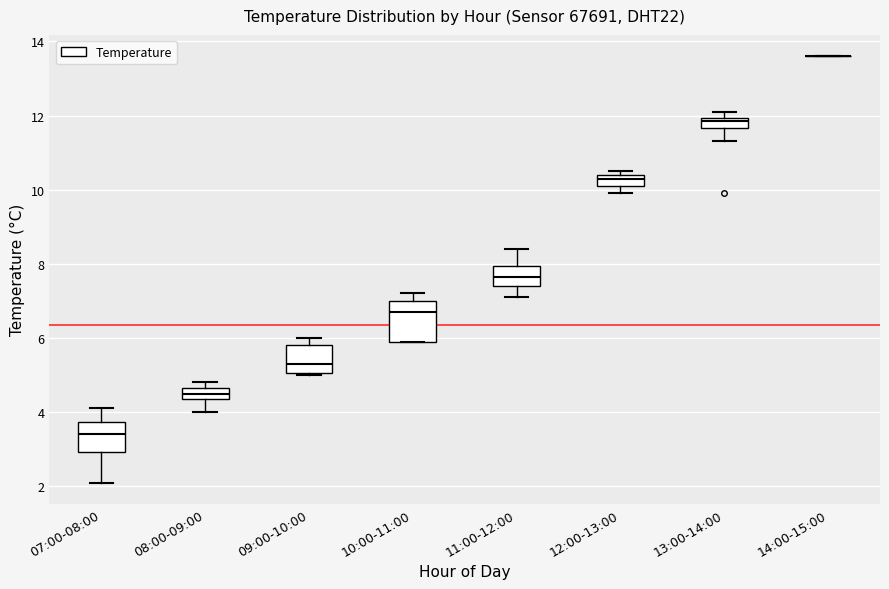

Where is the upper edge of the box for 09:00-10:00 on the y-axis? The values are not printed on the chart, so give them approximately, as read against the axis.

5.8